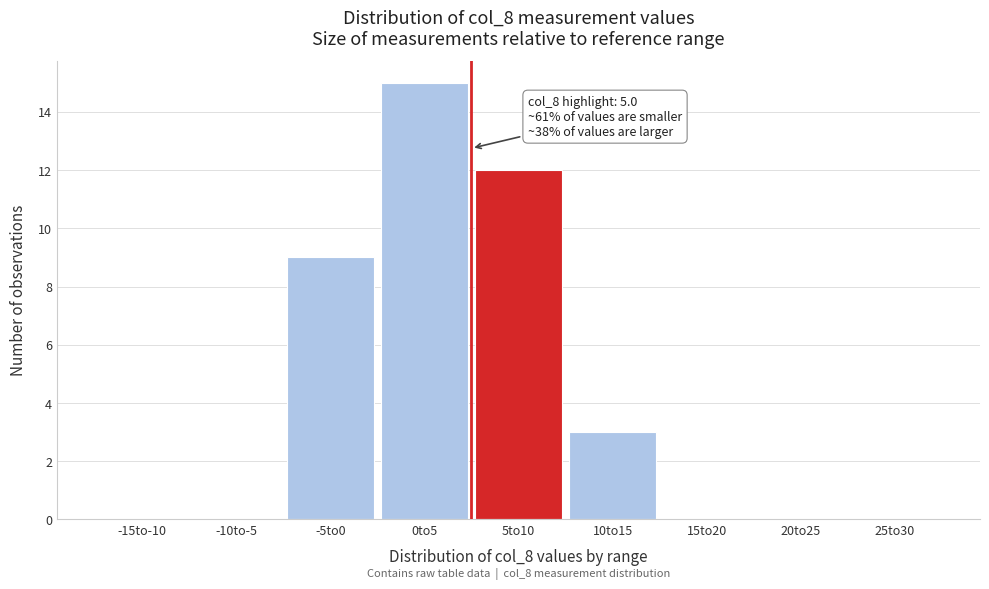

Reading left to right, what are all the values shown in this chart?

-15to-10=0	-10to-5=0	-5to0=9	0to5=15	5to10=12	10to15=3	15to20=0	20to25=0	25to30=0